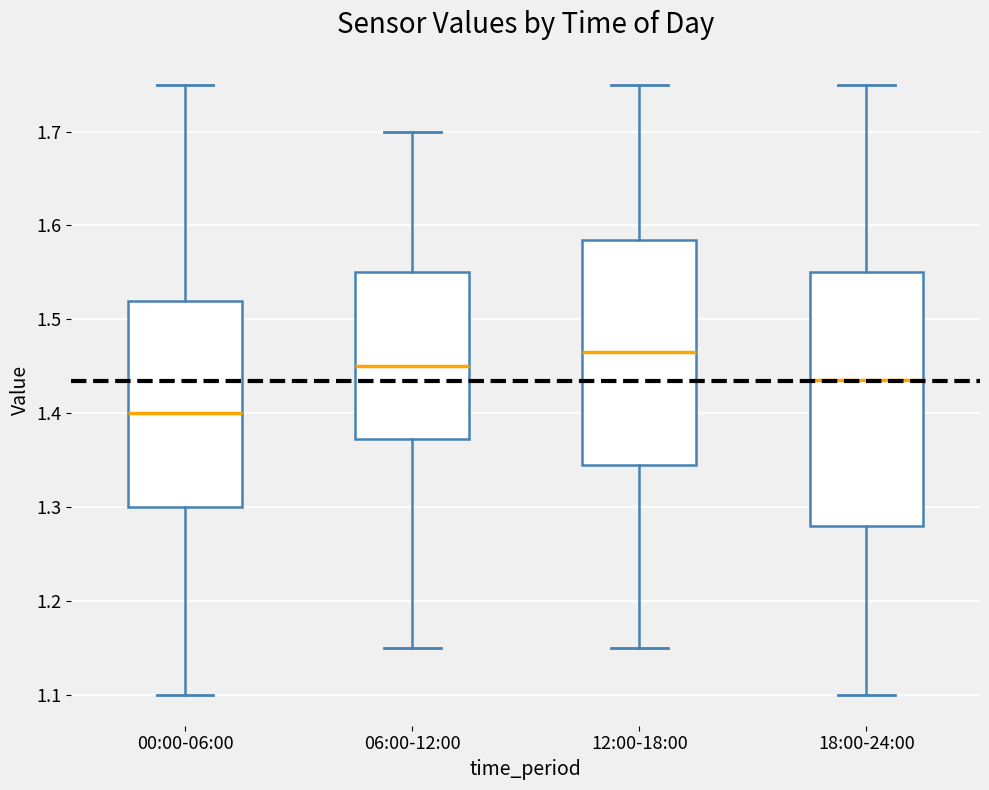

Reading left to right, transcribe this box plot: for each box, give where its median line is, the range the box spans, and where its two whiskers end, as read against the y-axis. The values are not printed on the chart, so give them approximately, as read against the axis.

00:00-06:00: median 1.40, box 1.30 to 1.52, whiskers 1.10 to 1.75
06:00-12:00: median 1.45, box 1.37 to 1.55, whiskers 1.15 to 1.70
12:00-18:00: median 1.47, box 1.35 to 1.59, whiskers 1.15 to 1.75
18:00-24:00: median 1.44, box 1.28 to 1.55, whiskers 1.10 to 1.75